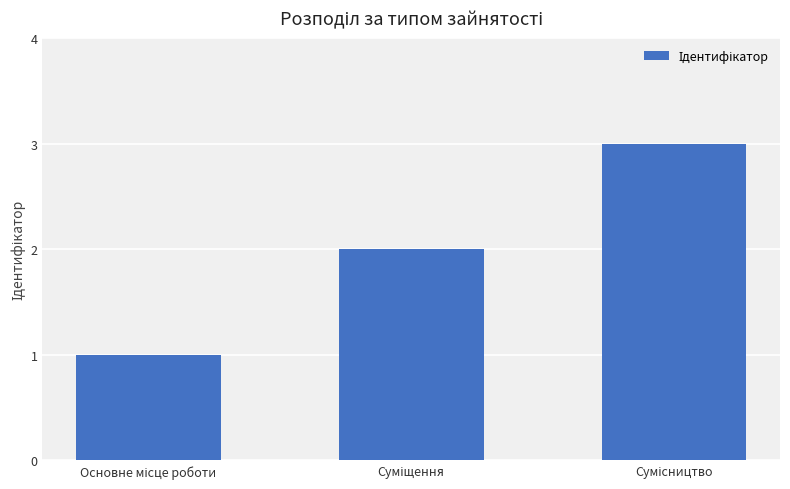

What is the smallest value displayed?

1